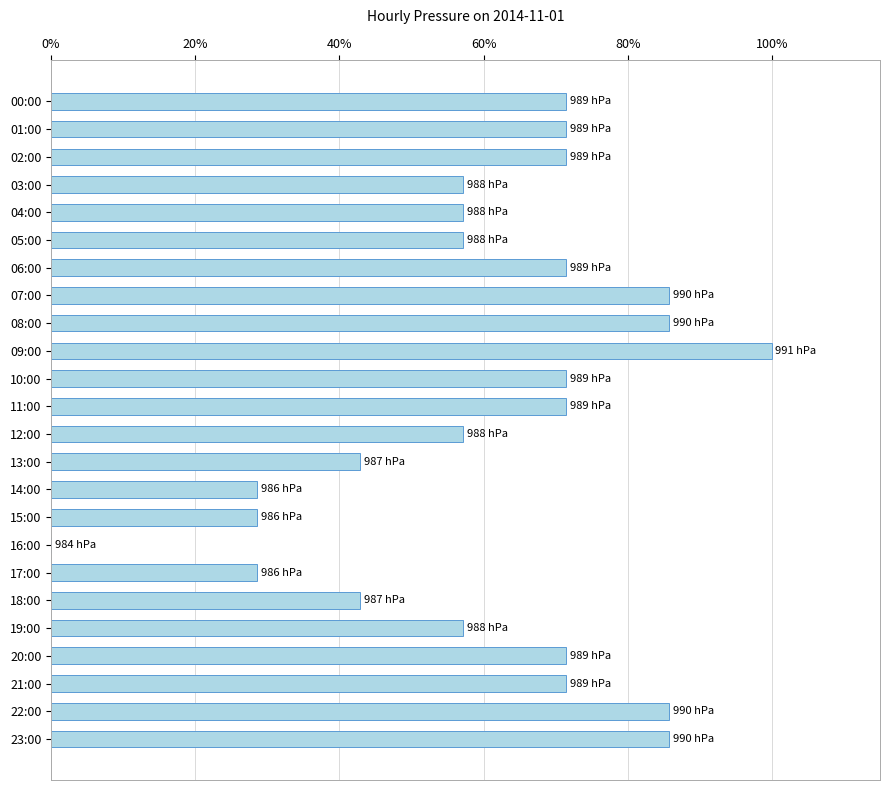

Which category has the highest value across all series?

09:00